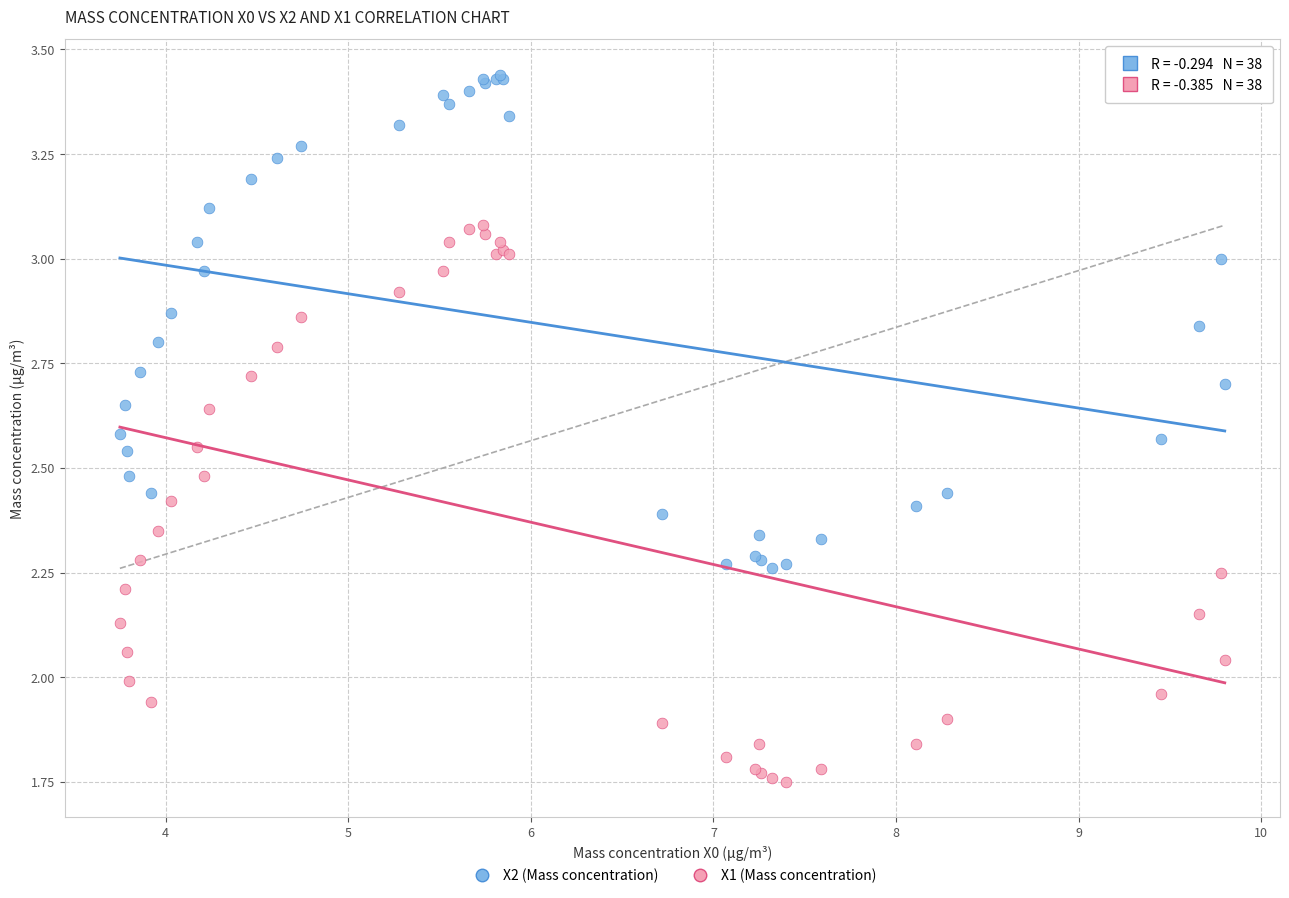

What are all the series names shown in the legend?

X2 (Mass concentration), X1 (Mass concentration)